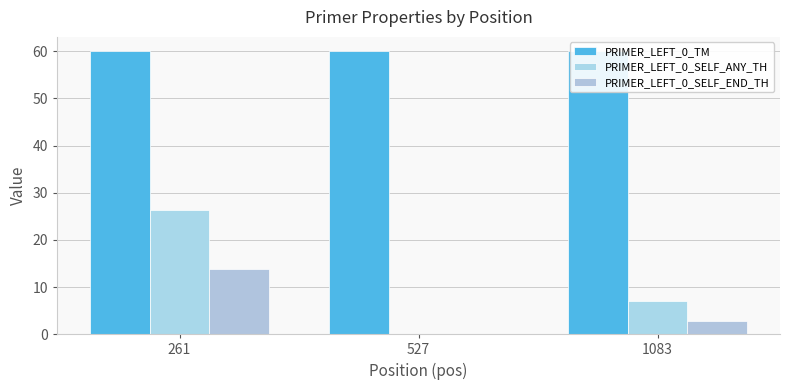

Reading left to right, extract all data points from this chart.

PRIMER_LEFT_0_TM: 60.0	60.0	60.0
PRIMER_LEFT_0_SELF_ANY_TH: 26.3	0.0	7.0
PRIMER_LEFT_0_SELF_END_TH: 13.7	0.0	2.7